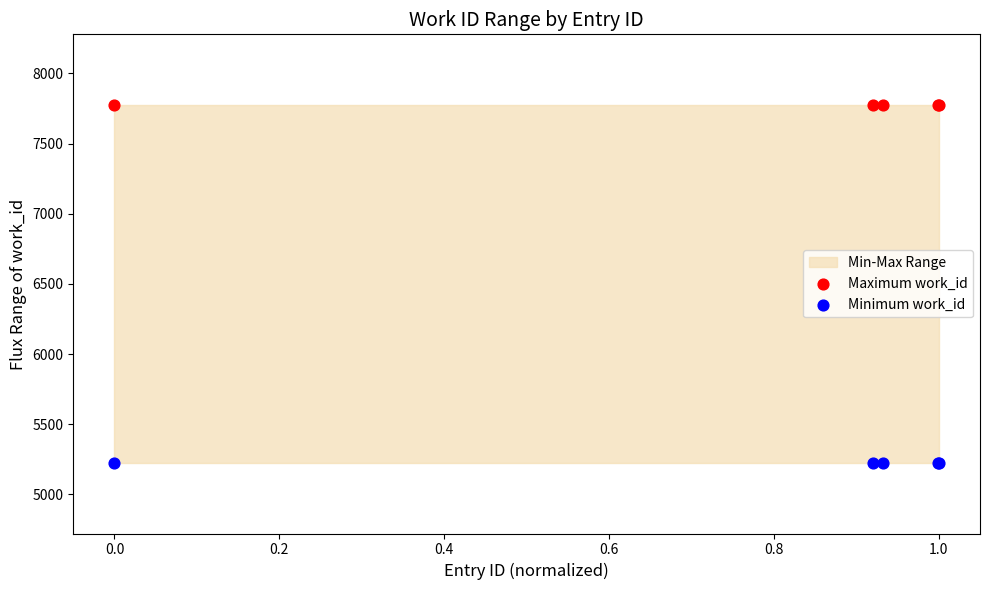

Which series reaches the minimum Y coordinate?

Minimum work_id